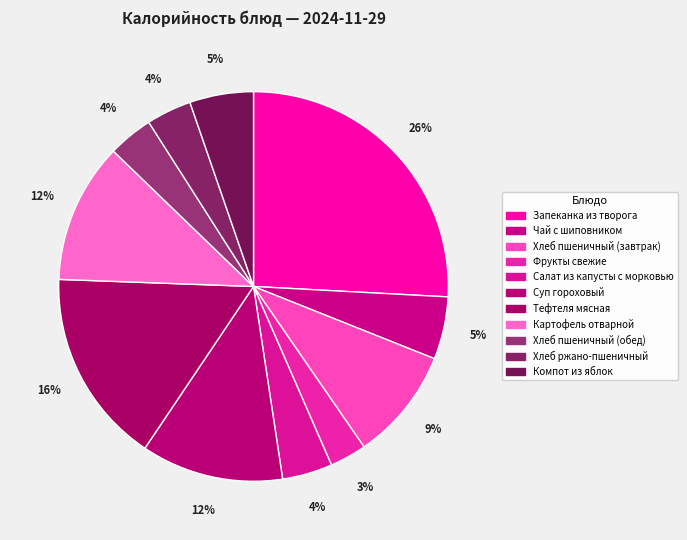

Count the number of slices in the pie.

11